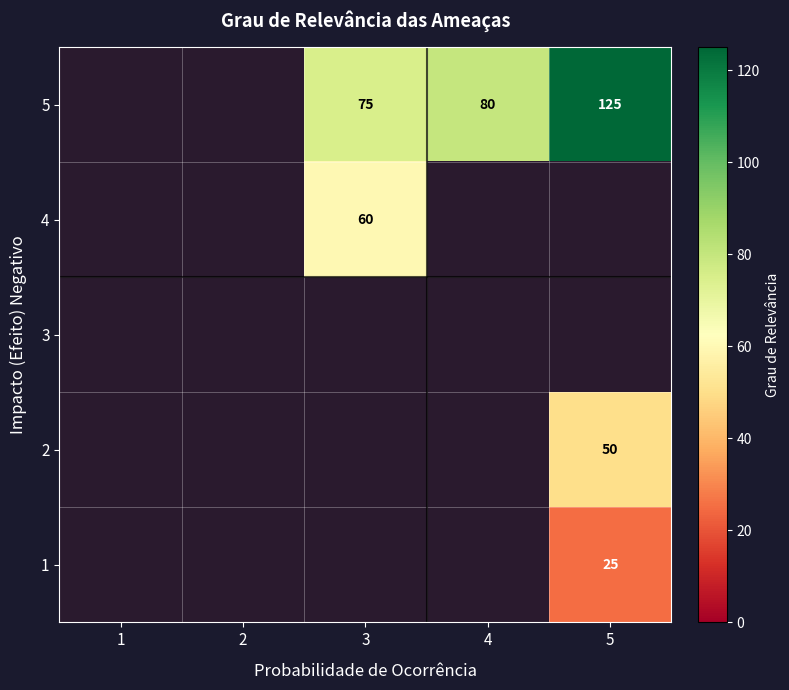

Count the number of data series in this chart.

5